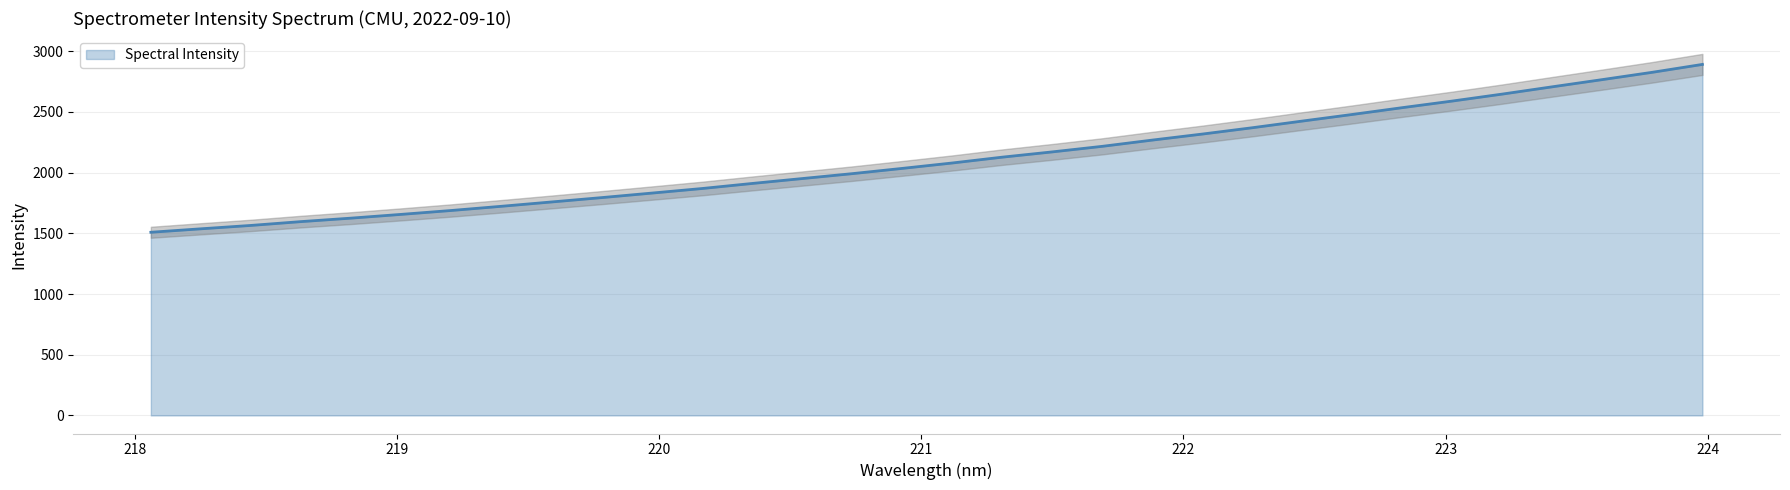

Which label corresponds to the smallest value in the chart?

218.0596